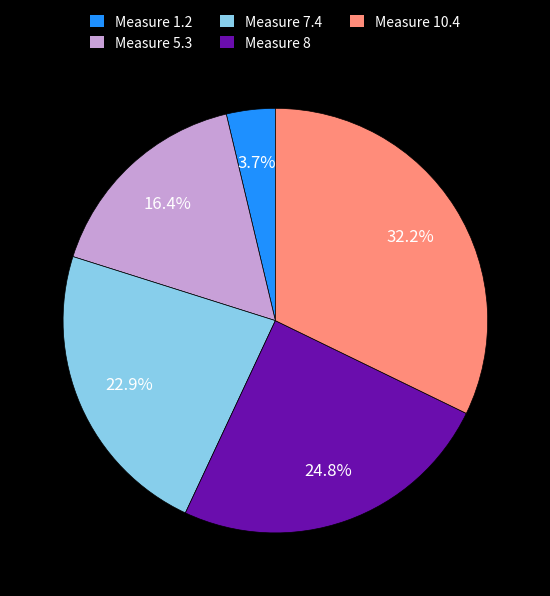

Is the sum of Measure 5.3 and Measure 10.4 greater than half?

No